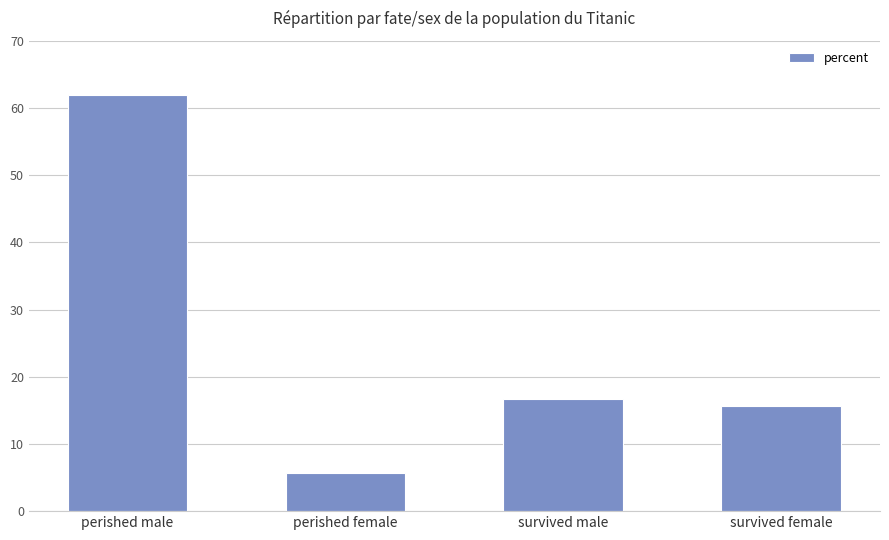

How many data points are less than 16?

2